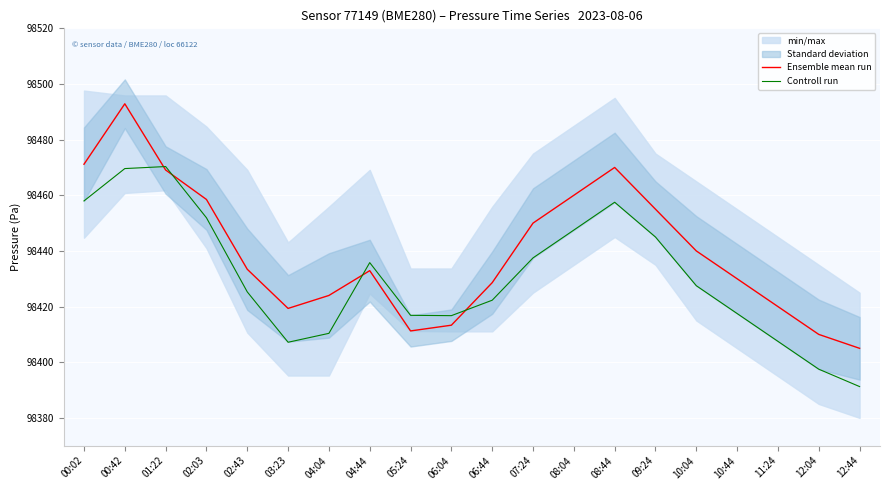

At which label does Ensemble mean run reach its peak?

00:42